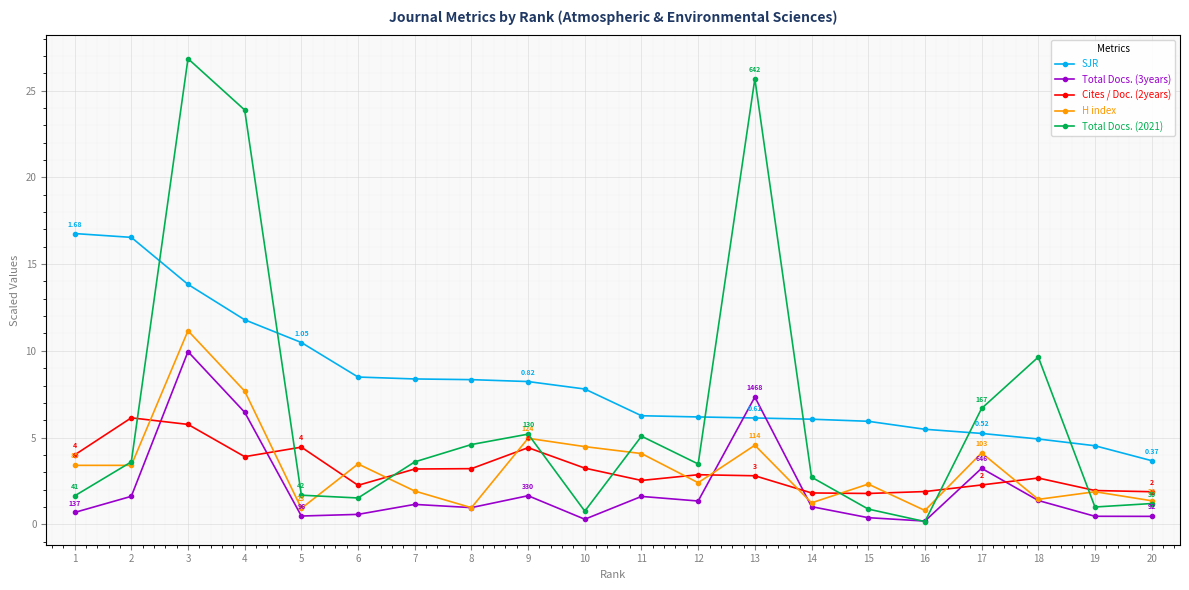

Which series has the widest spread of values?

Total Docs. (2021)